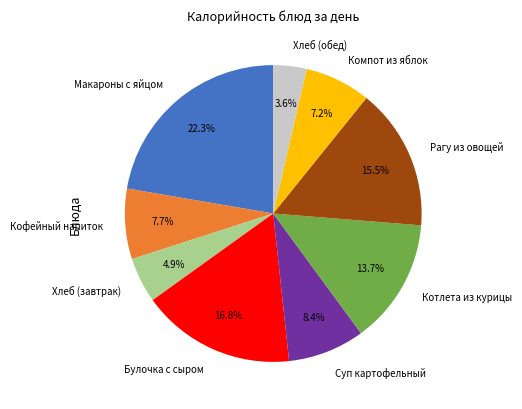

Is Рагу из овощей the majority of the pie?

No